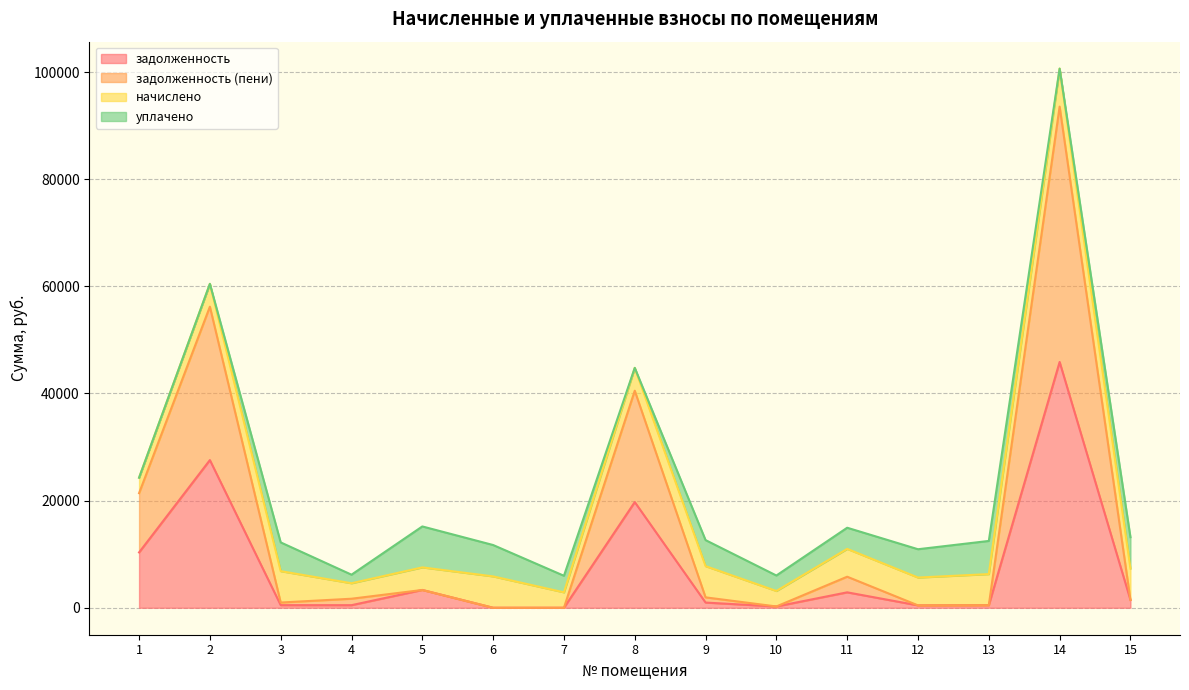

The value of задолженность at 11 is 2879.4. True or false?

True